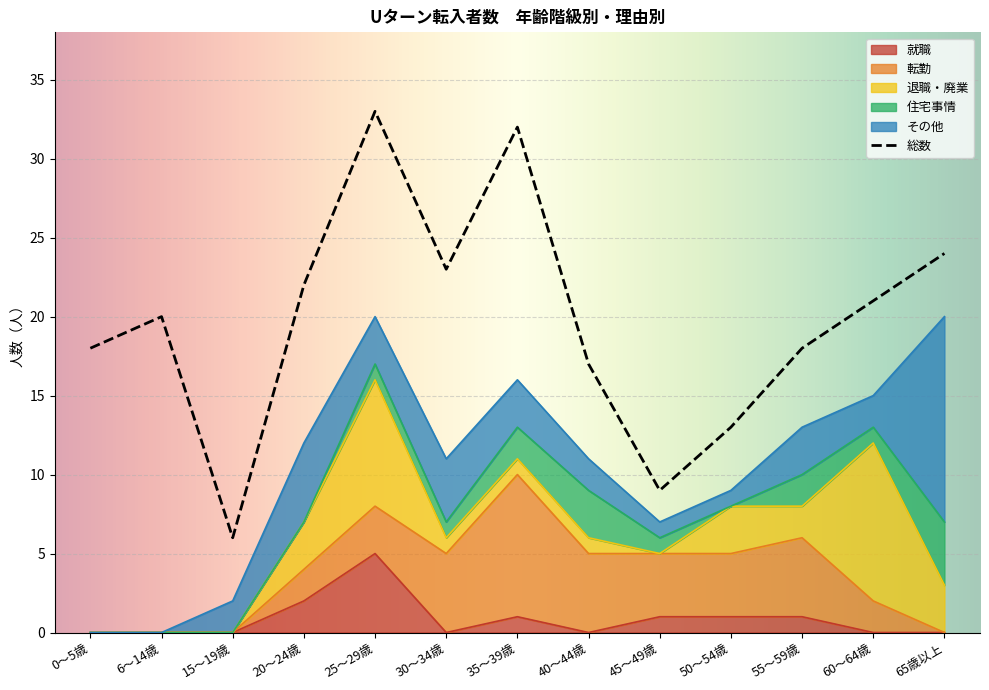

What is the difference between the maximum and minimum values in the 転勤 series?

9